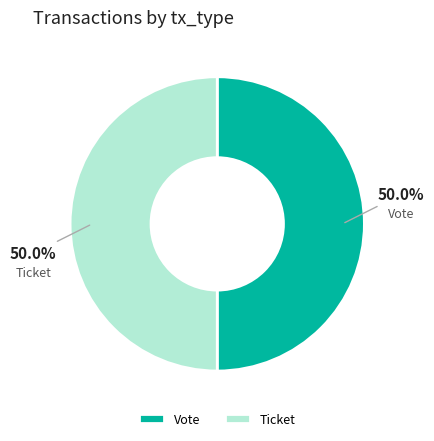

What is the ratio of the value at Vote to the value at Ticket?

1.0